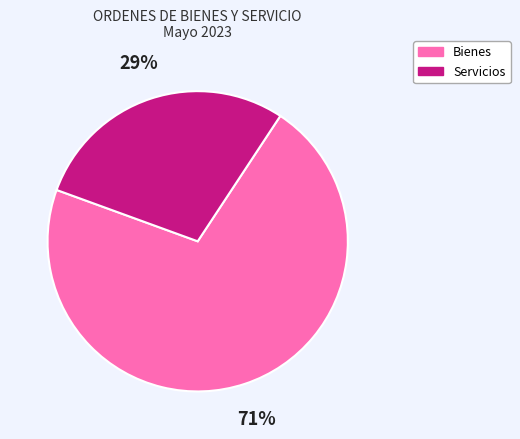

What percentage is the Bienes slice, to the nearest percent?

71%